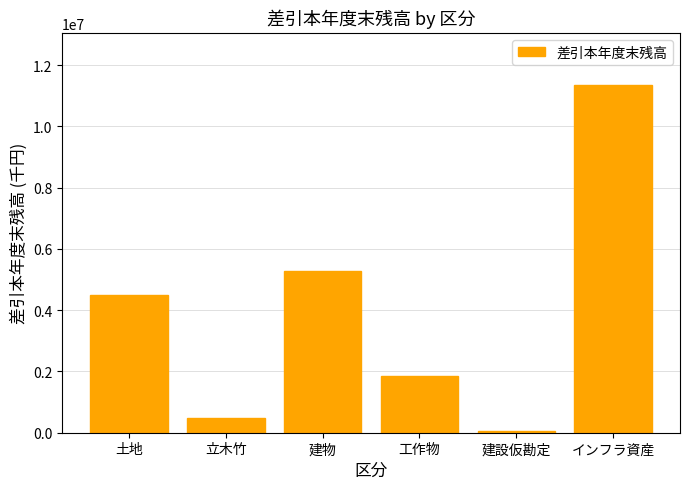

What is the smallest value displayed?

42435